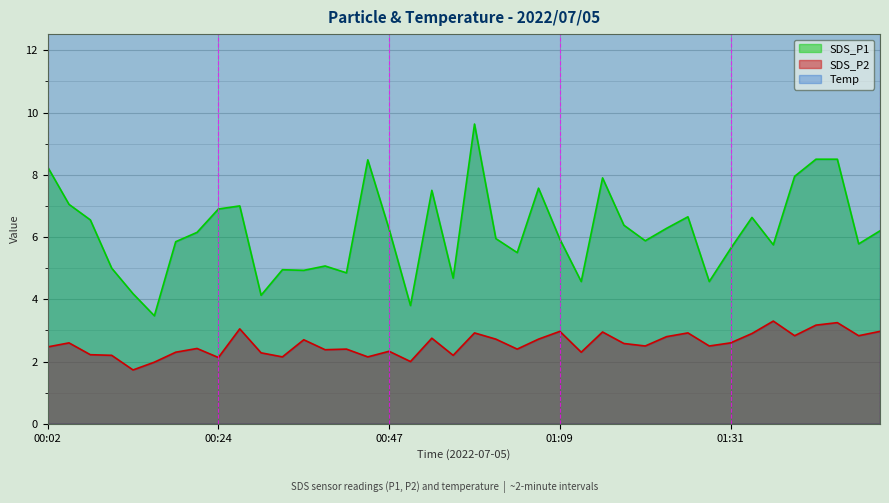

True or false: SDS_P2 and SDS_P1 intersect in this chart.

False